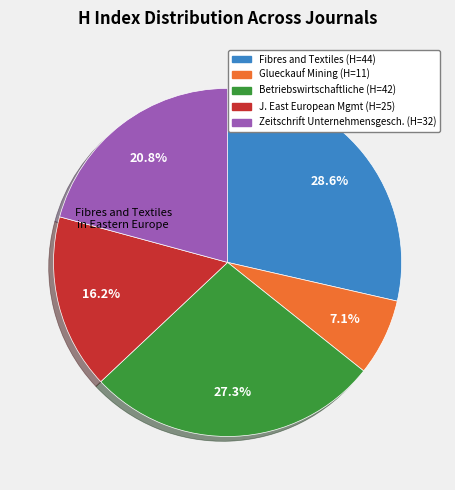

How many segments does this pie chart have?

5